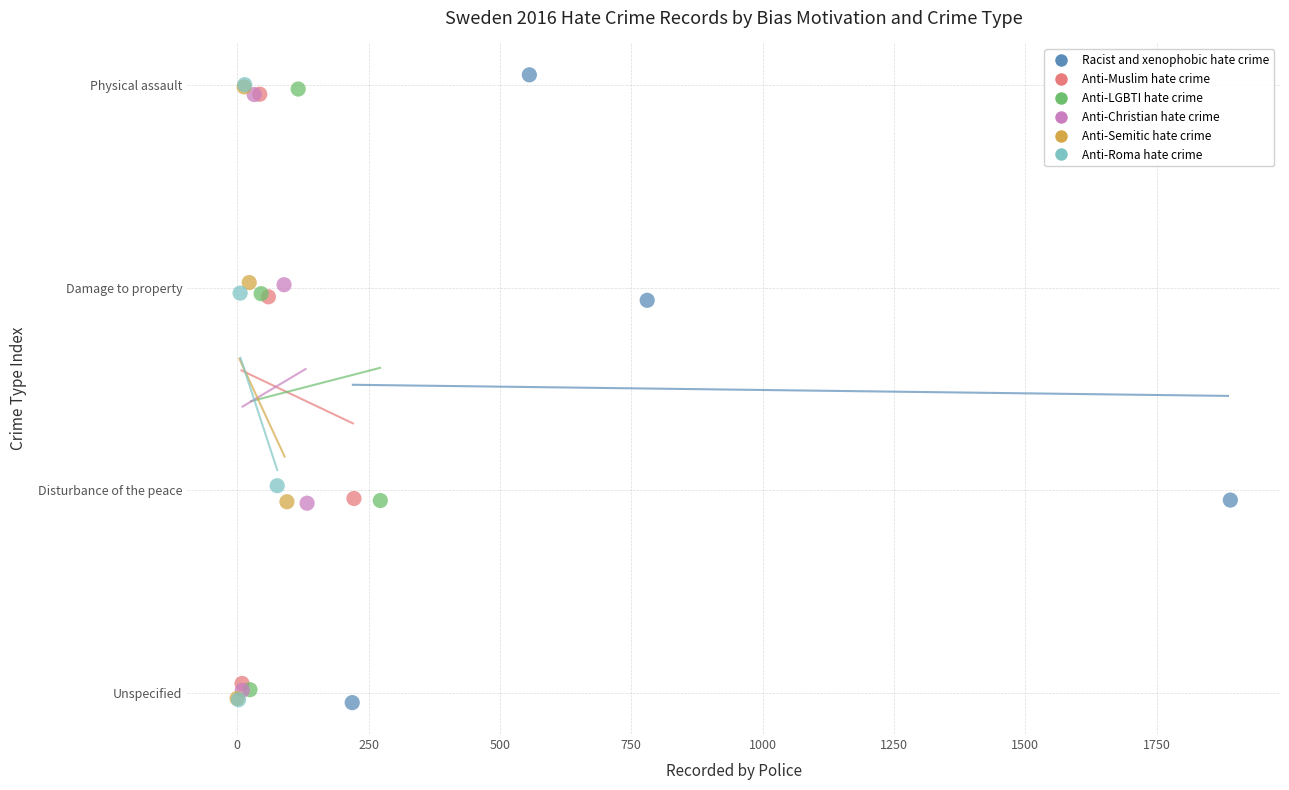

Which series reaches the maximum Y coordinate?

Racist and xenophobic hate crime